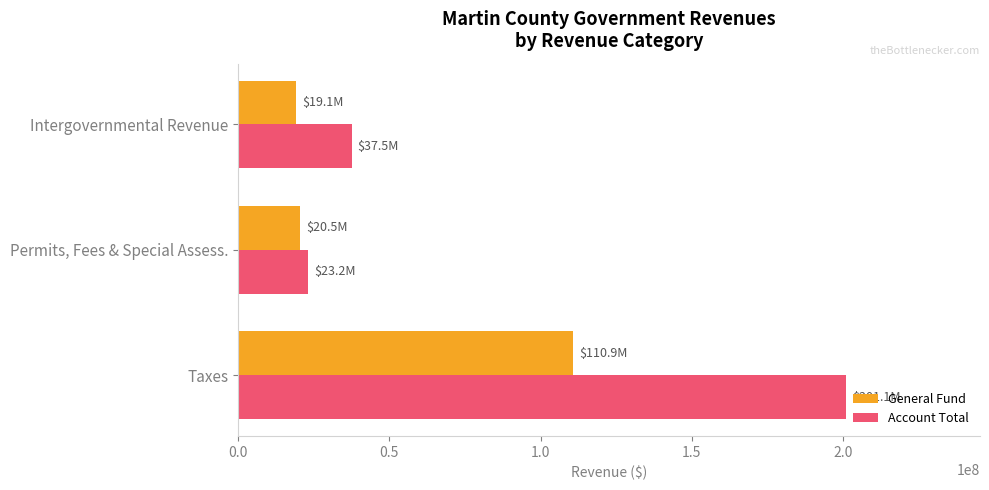

What are all the series names shown in the legend?

General Fund, Account Total